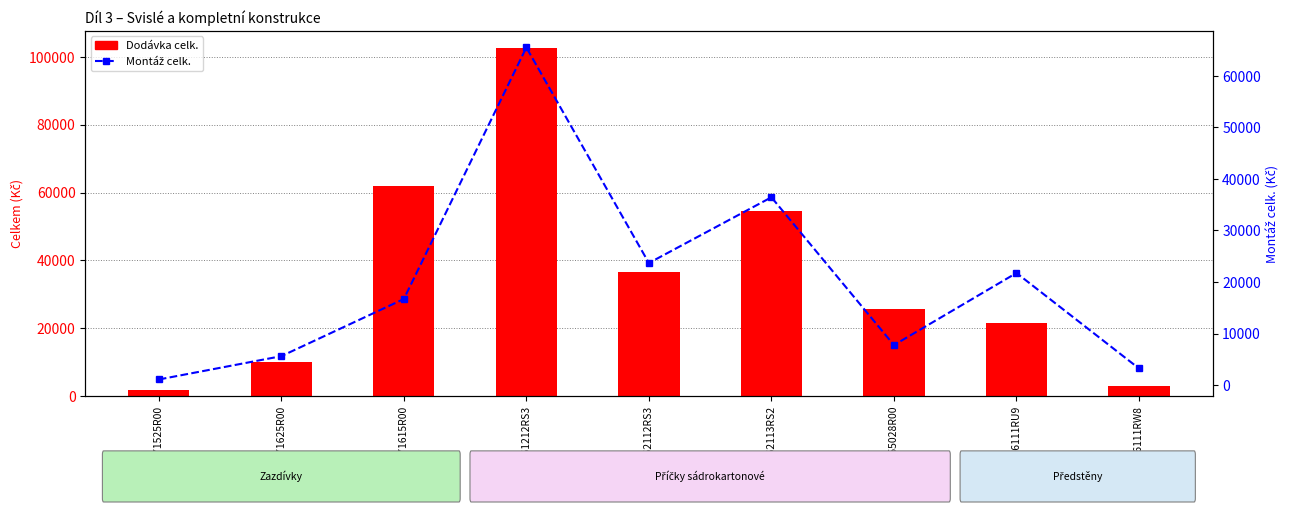

What are all the series names shown in the legend?

Dodávka celk., Montáž celk.